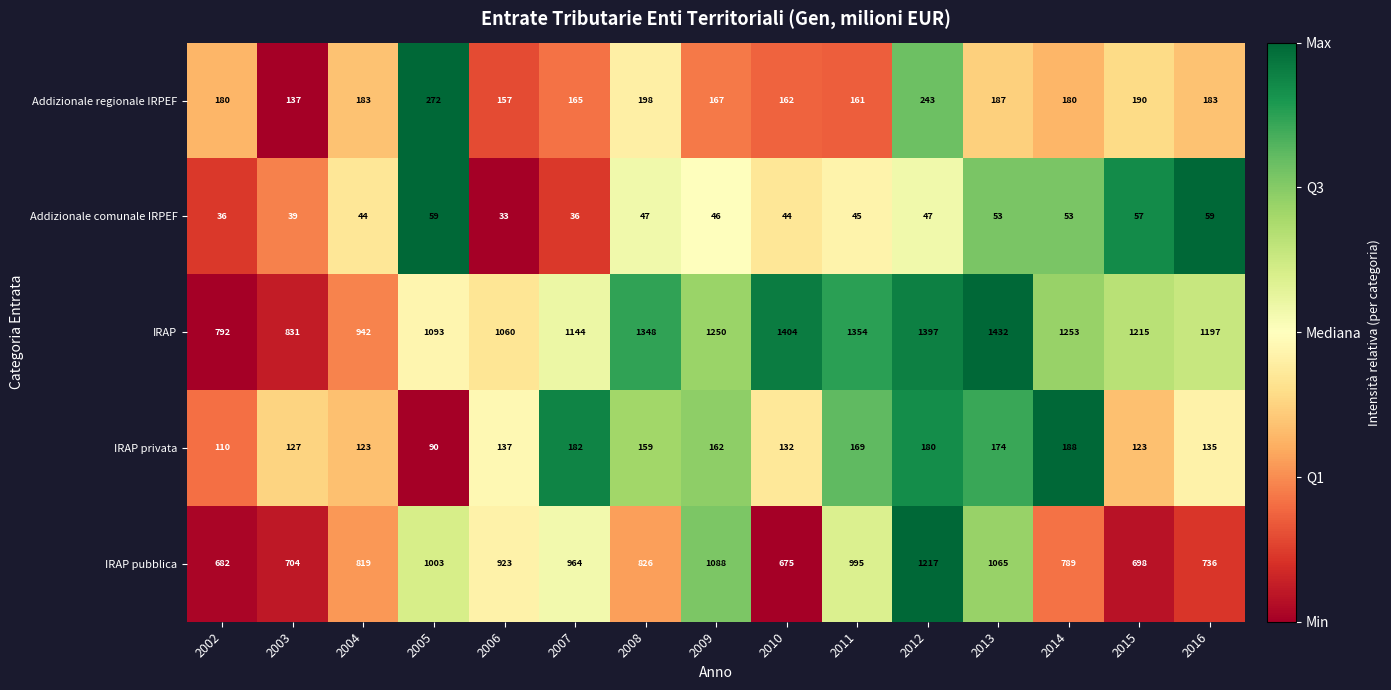

Which series has the widest spread of values?

IRAP